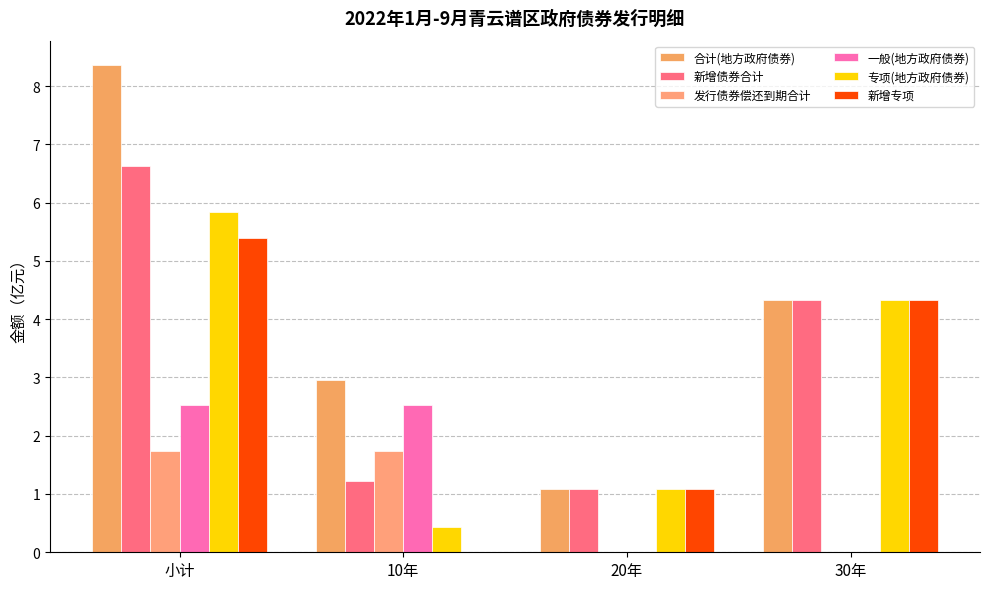

How many distinct data groups are displayed?

6